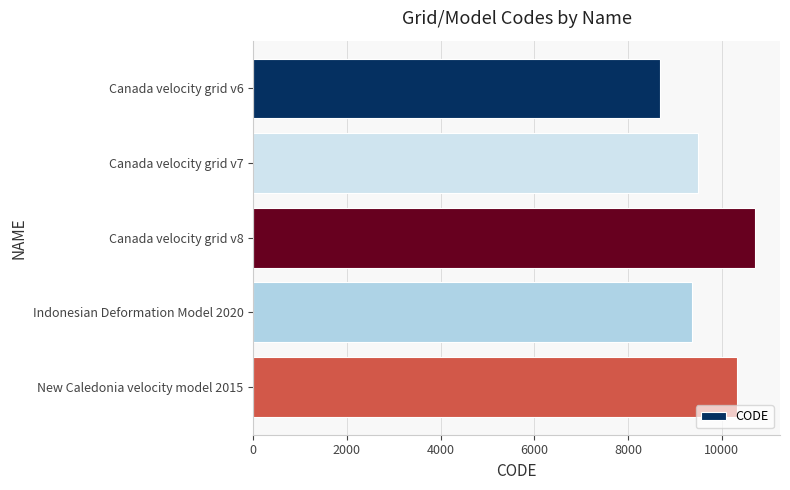

Reading top to bottom, list all the values displayed in this chart.

8676	9483	10707	9375	10323